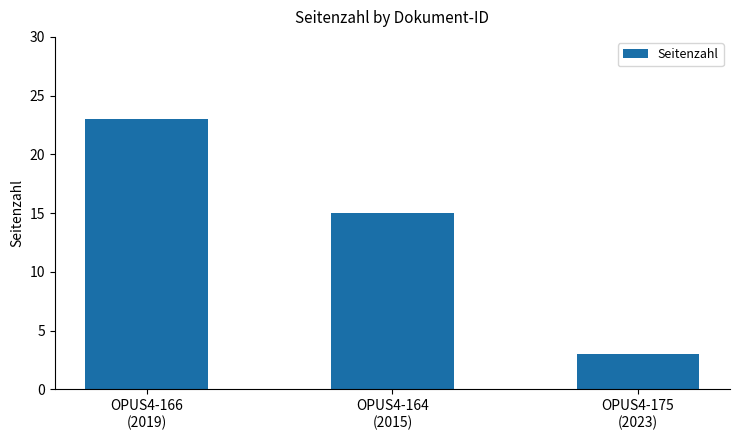

What is the difference between the values at OPUS4-164
(2015) and OPUS4-175
(2023)?

12